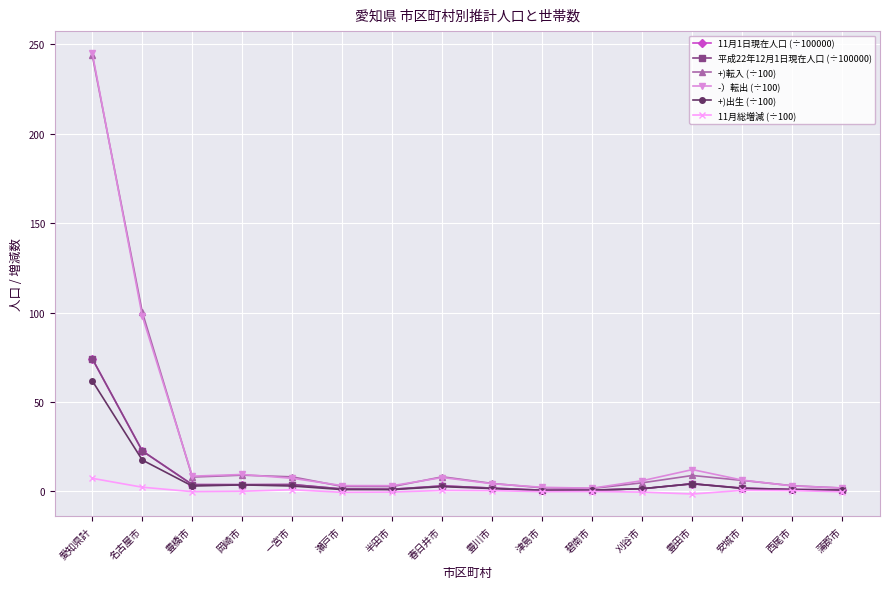

What is the total value across all series at 蒲郡市?

5.7